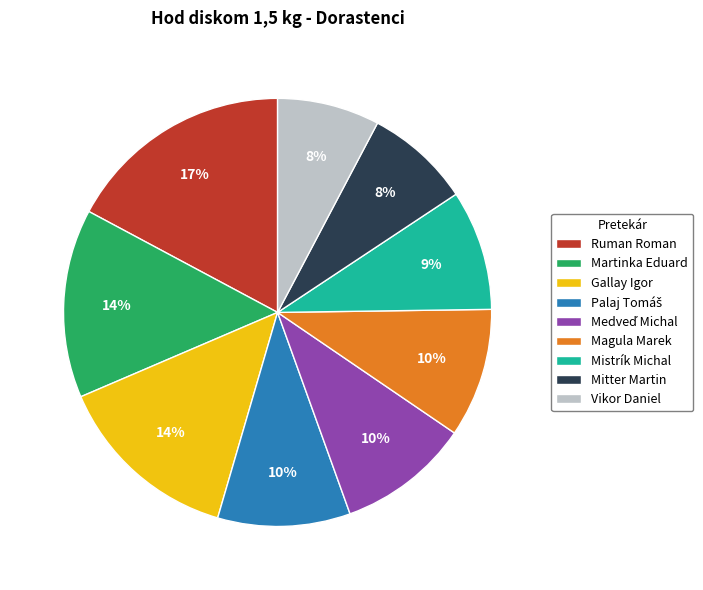

Does any single category account for the majority?

No